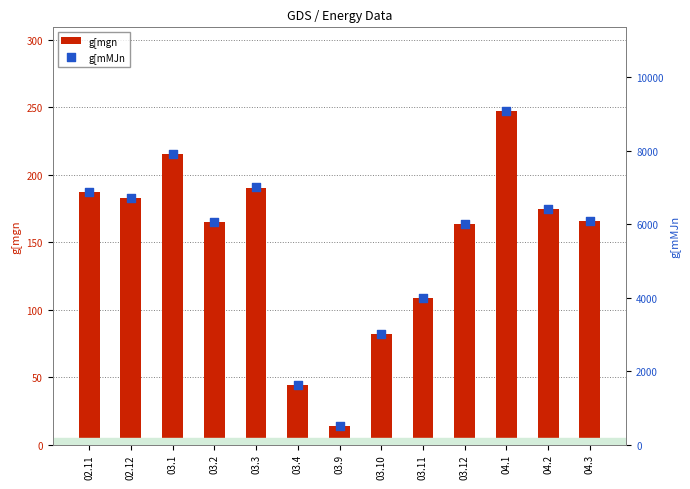

Which series reaches the minimum Y coordinate?

g[mgn